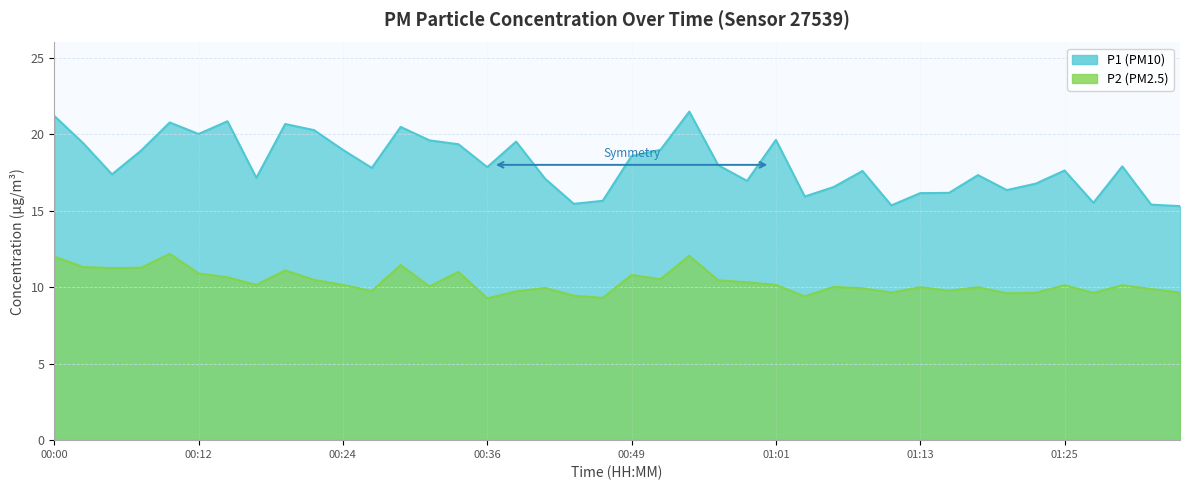

Which series has the largest range (max minus min)?

P1